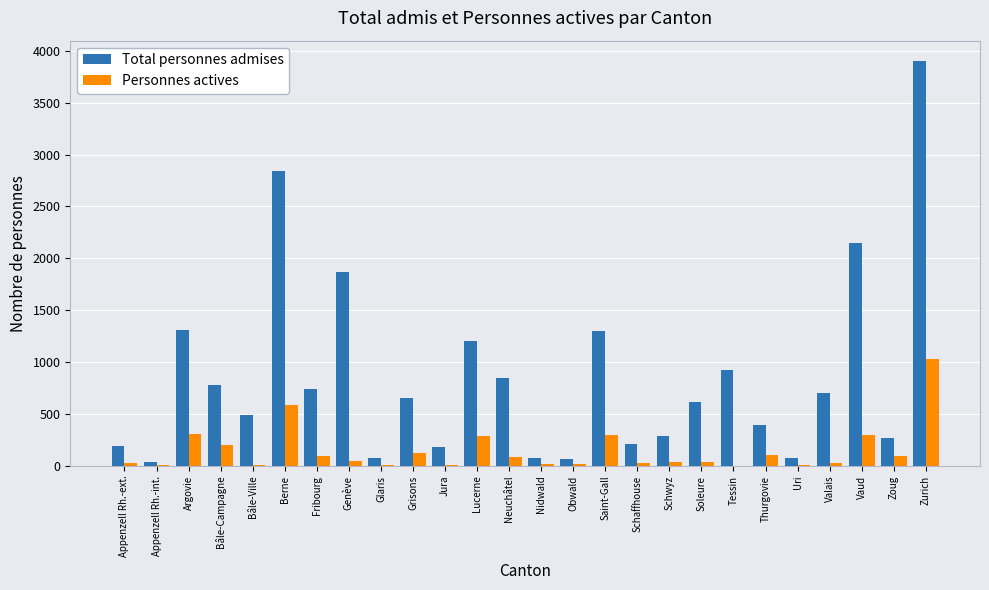

What is the sum of the Total personnes admises values at Grisons and Zurich?

4558